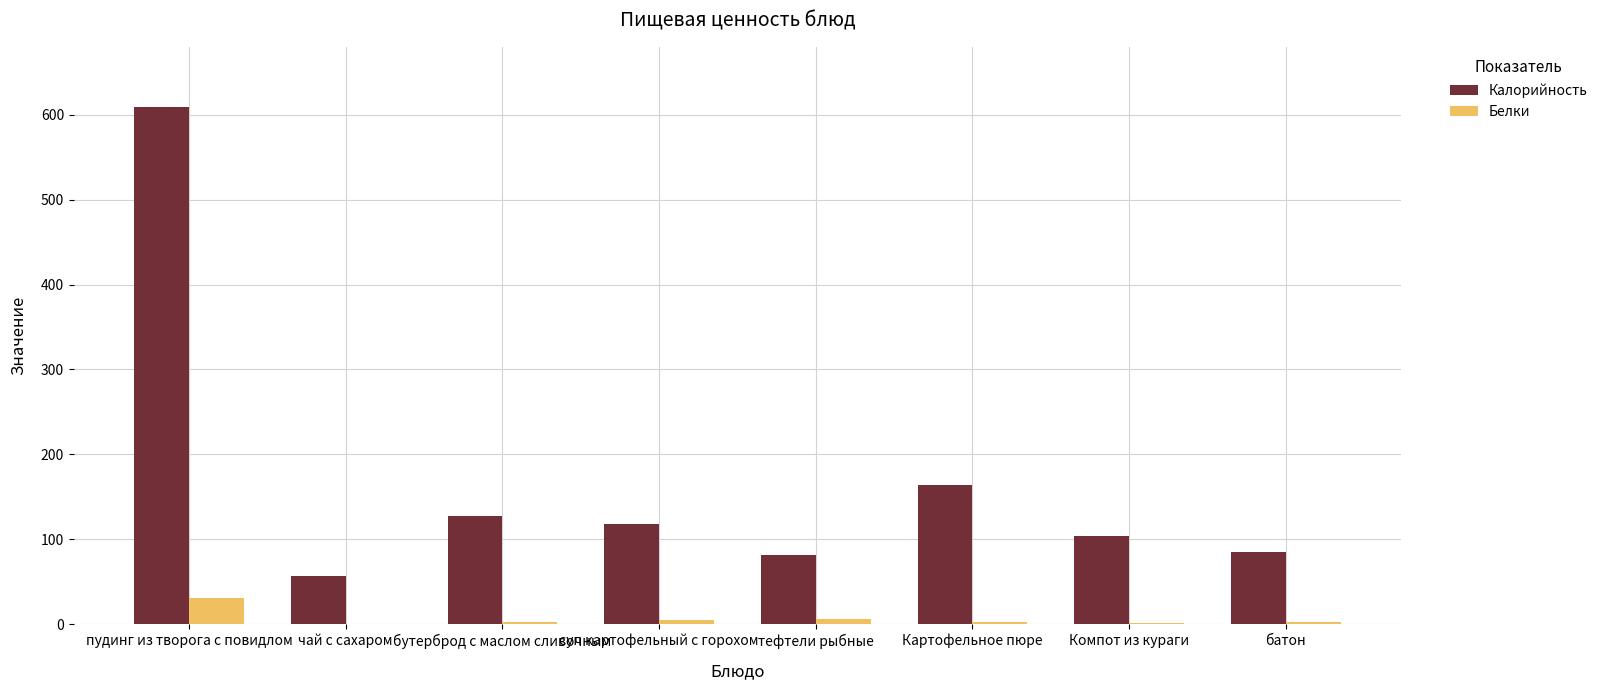

How many groups of bars are there?

8